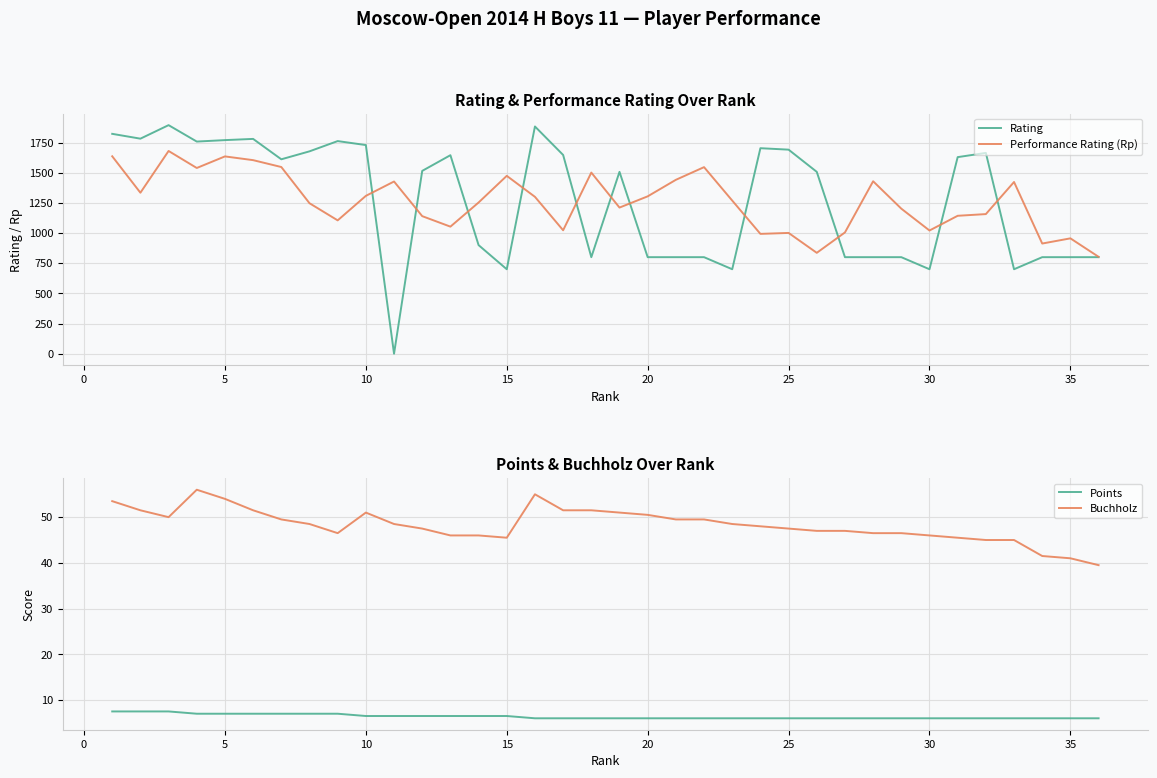

What is the lowest value of the Performance Rating (Rp) series?

803